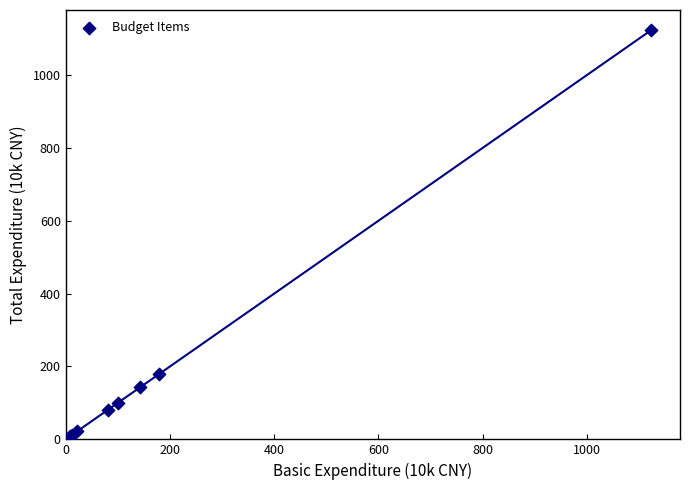

What Y value in the scatter plot is closest to 561?

179.6